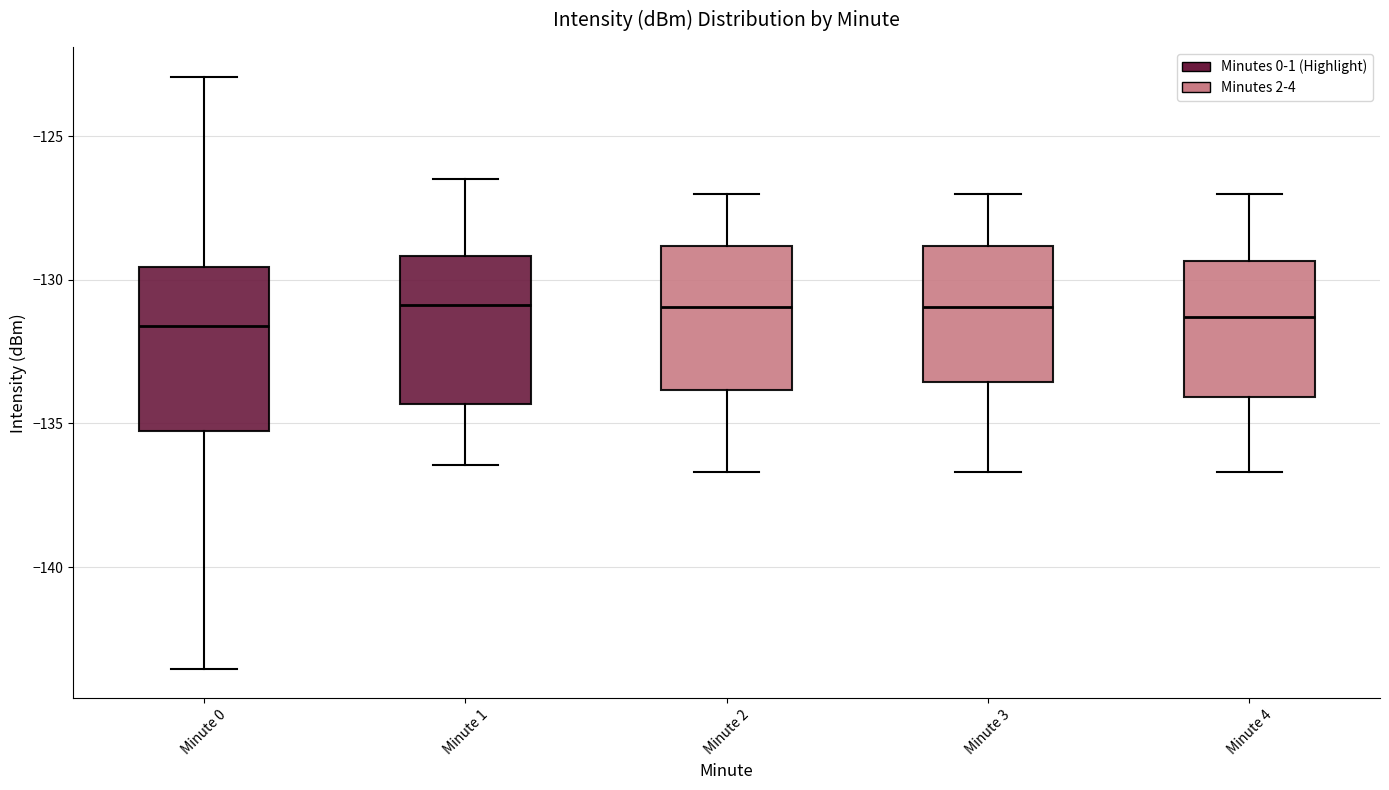

Reading left to right, transcribe this box plot: for each box, give where its median line is, the range the box spans, and where its two whiskers end, as read against the y-axis. The values are not printed on the chart, so give them approximately, as read against the axis.

Minute 0: median -131.5, box -135.0 to -129.5, whiskers -143.5 to -123.0
Minute 1: median -131.0, box -134.5 to -129.0, whiskers -136.5 to -126.5
Minute 2: median -131.0, box -134.0 to -129.0, whiskers -136.5 to -127.0
Minute 3: median -131.0, box -133.5 to -129.0, whiskers -136.5 to -127.0
Minute 4: median -131.5, box -134.0 to -129.5, whiskers -136.5 to -127.0